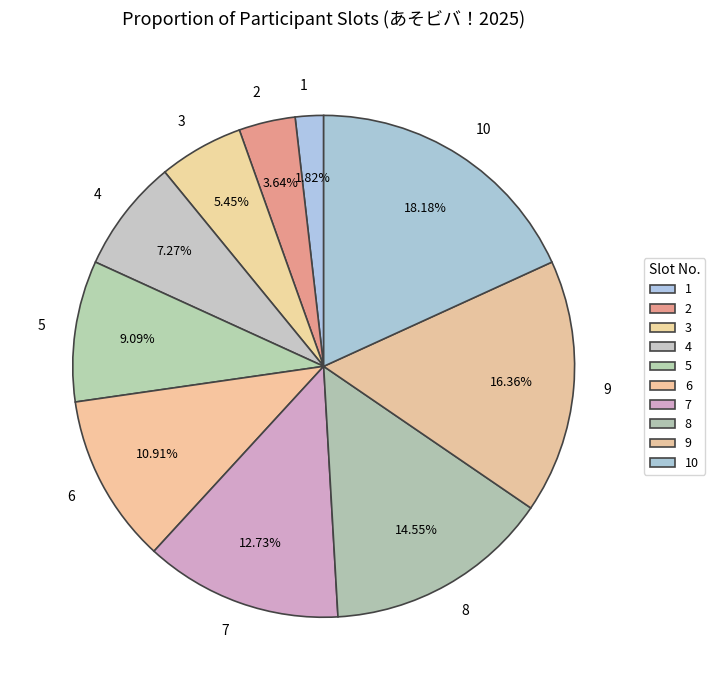

How many slices are in this pie chart?

10